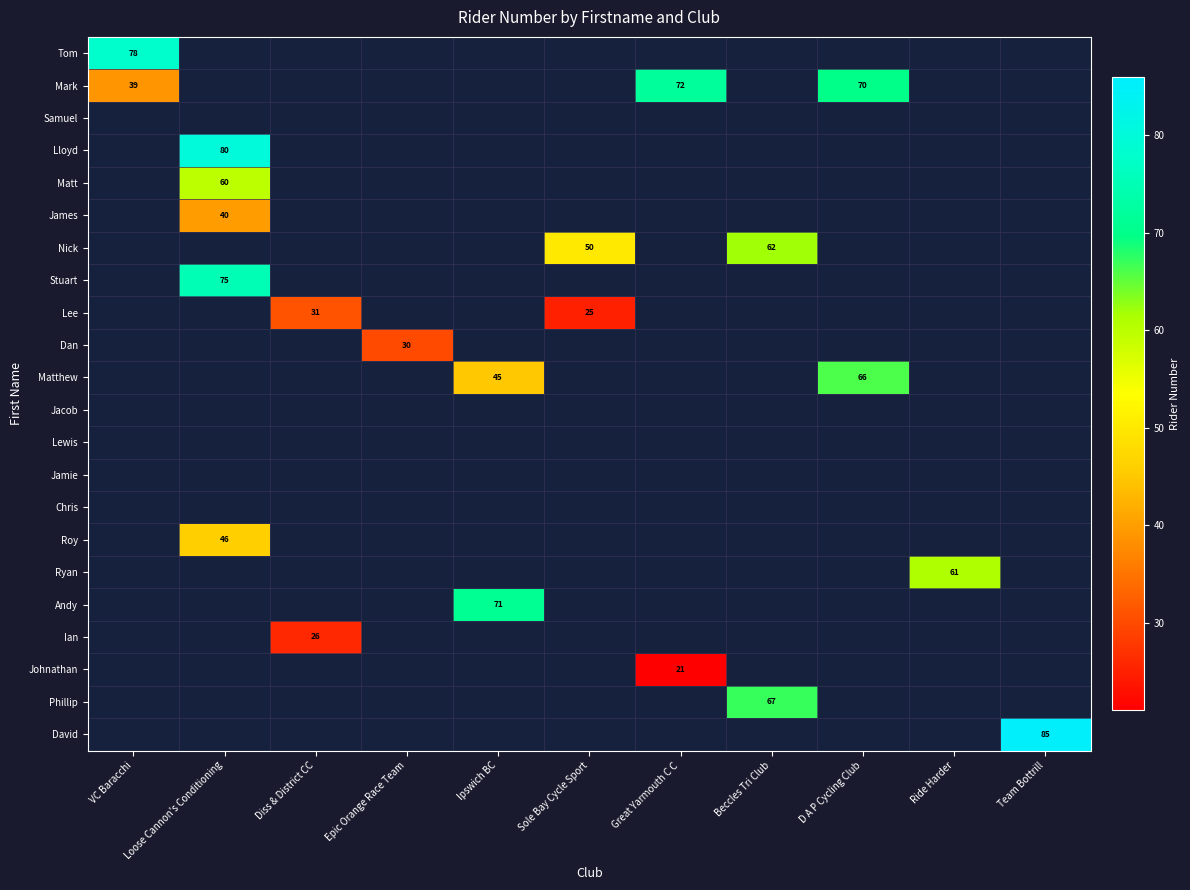

Which series has the widest spread of values?

Mark